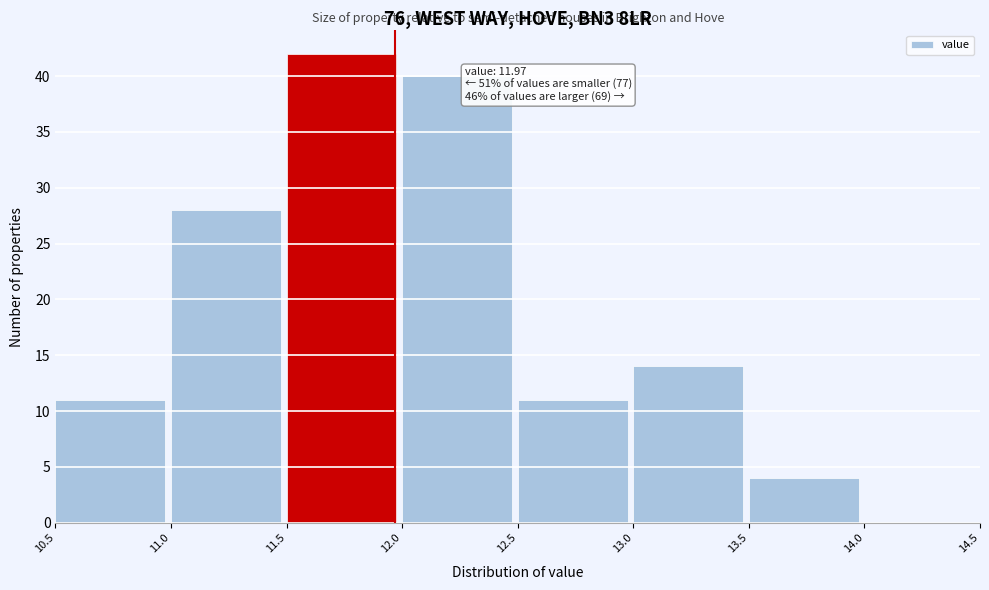

Which range on the x-axis has the tallest bar?

11.5 to 12.0